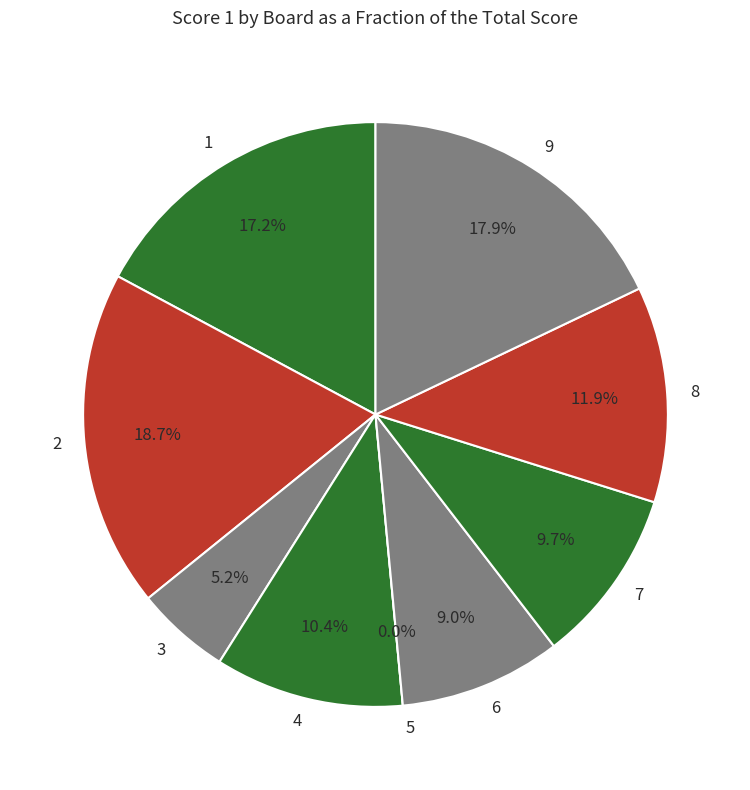

What percentage is the 2 slice, to the nearest percent?

19%